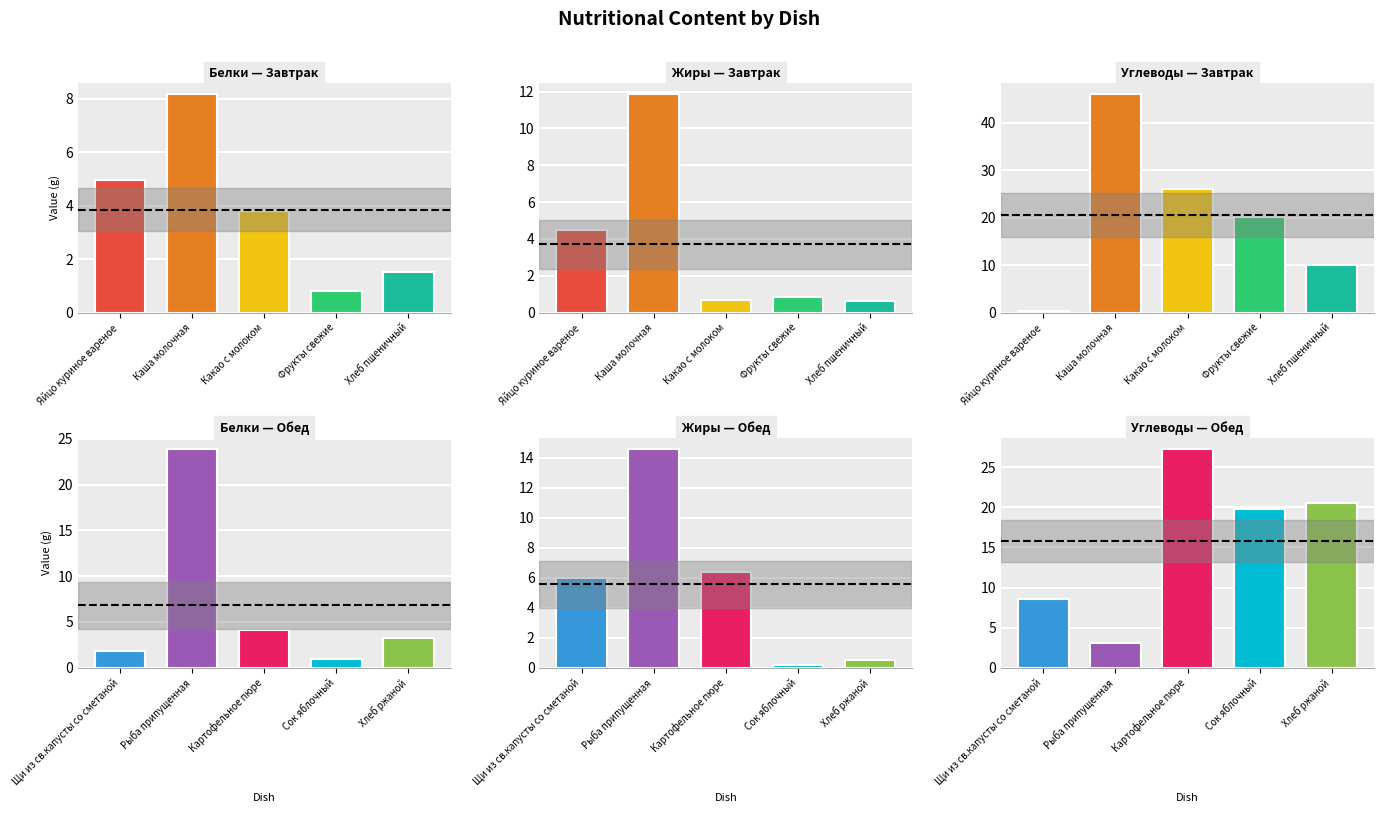

What are all the series names shown in the legend?

Белки, Жиры, Углеводы